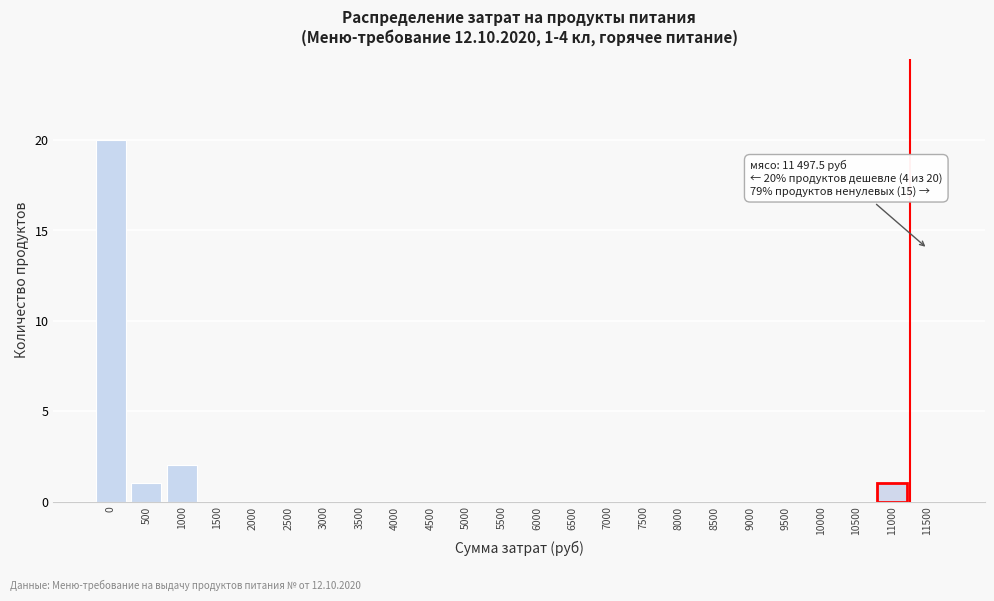

Reading left to right, extract all data points from this chart.

0=20	500=1	1000=2	1500=0	2000=0	2500=0	3000=0	3500=0	4000=0	4500=0	5000=0	5500=0	6000=0	6500=0	7000=0	7500=0	8000=0	8500=0	9000=0	9500=0	10000=0	10500=0	11000=1	11500=0